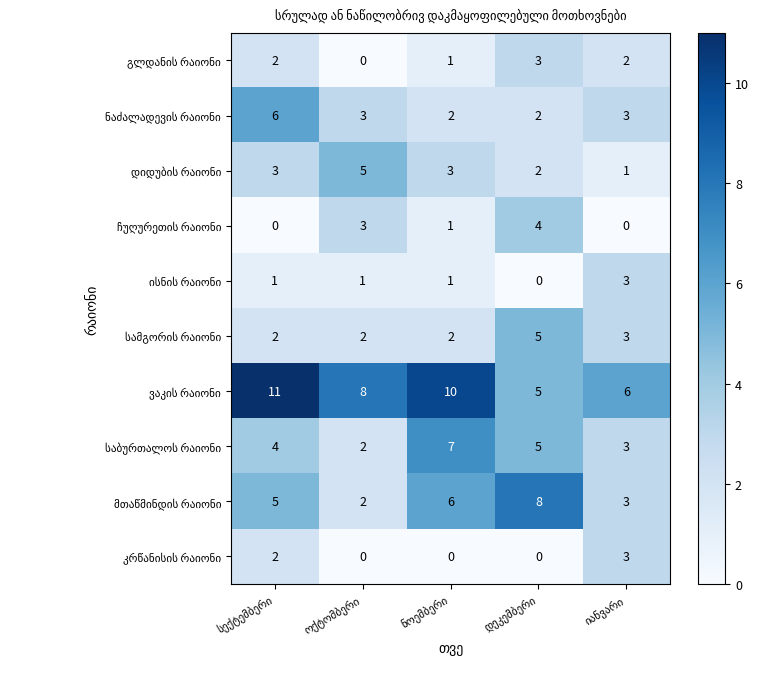

How many categories are shown in the chart?

5